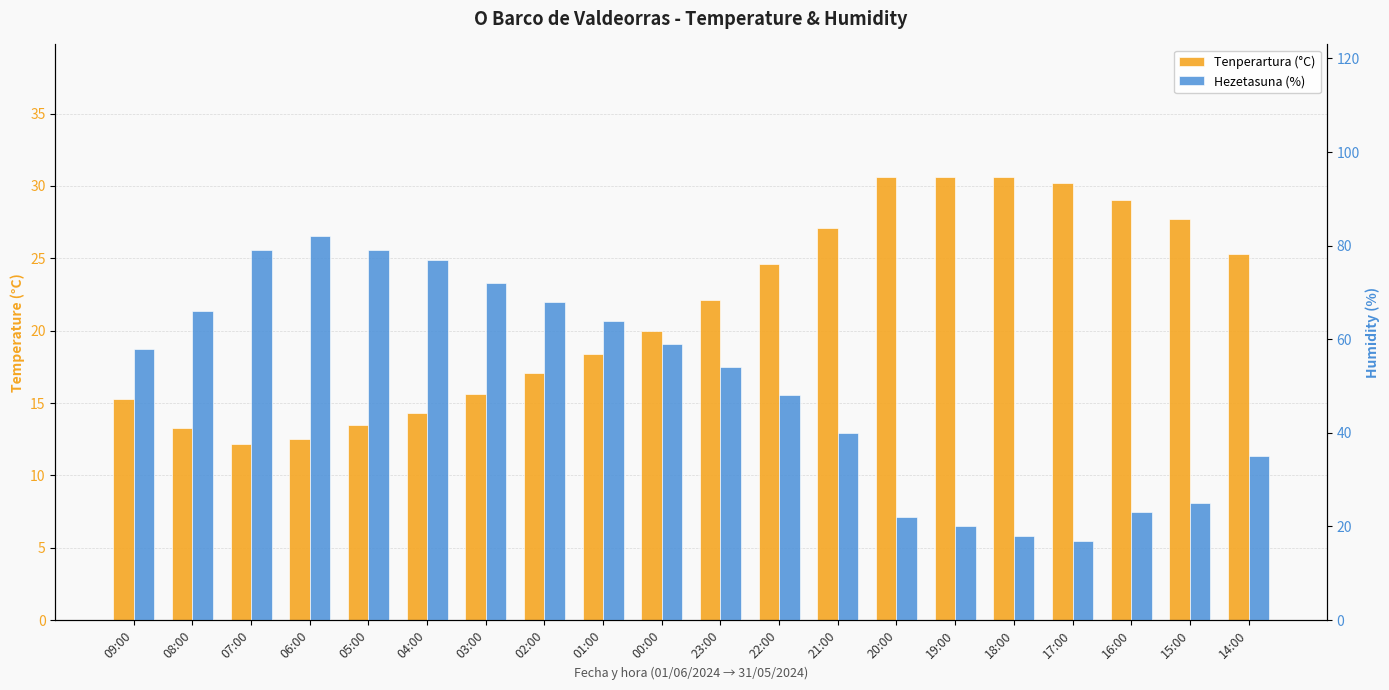

What is the difference between the highest and lowest values at 19:00?

10.6